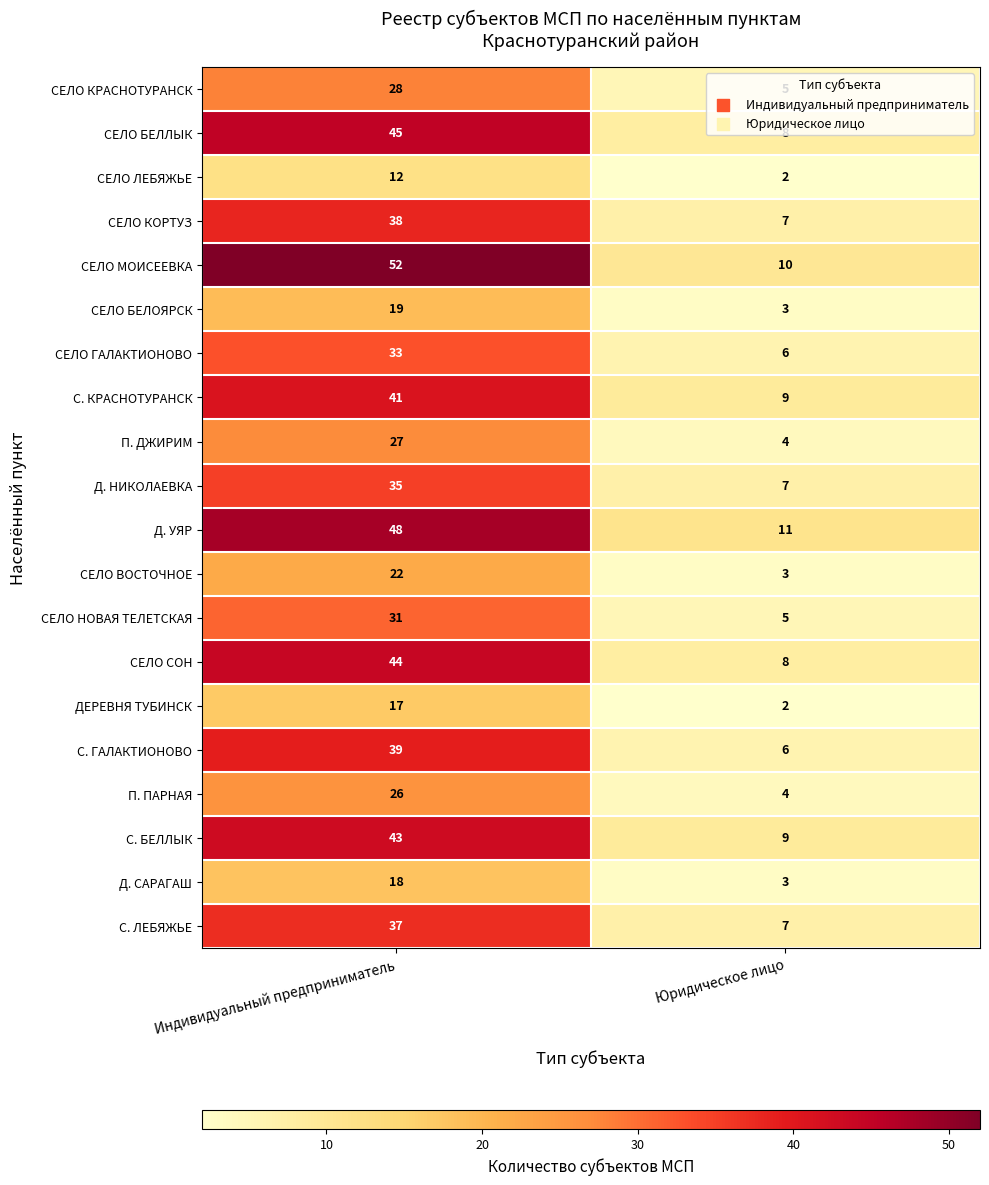

Which series has the largest total across all categories?

СЕЛО МОИСЕЕВКА